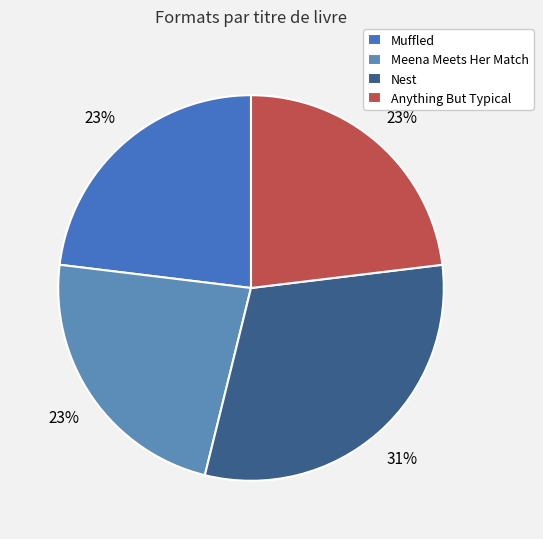

The Anything But Typical slice represents 23% of the pie. True or false?

True